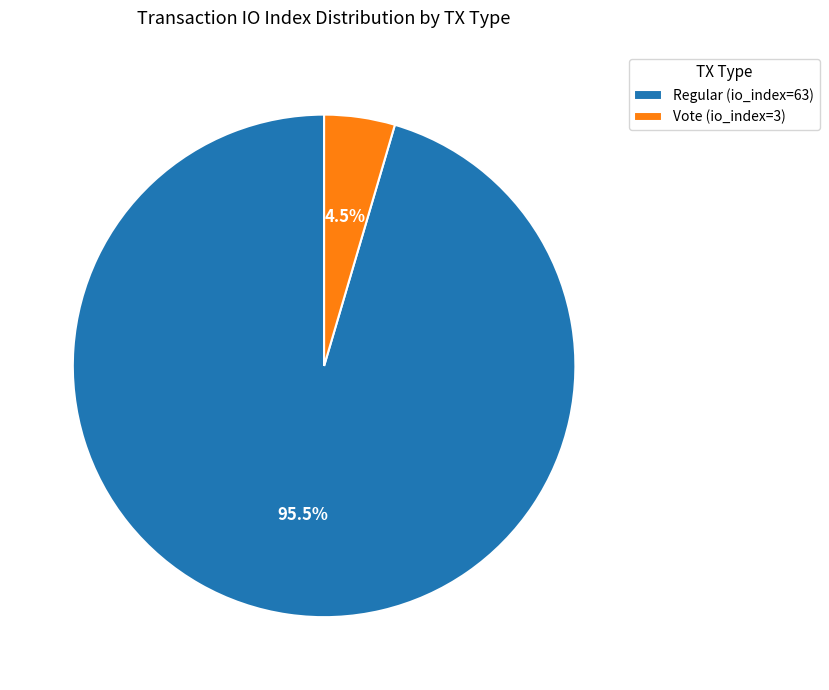

How many segments does this pie chart have?

2